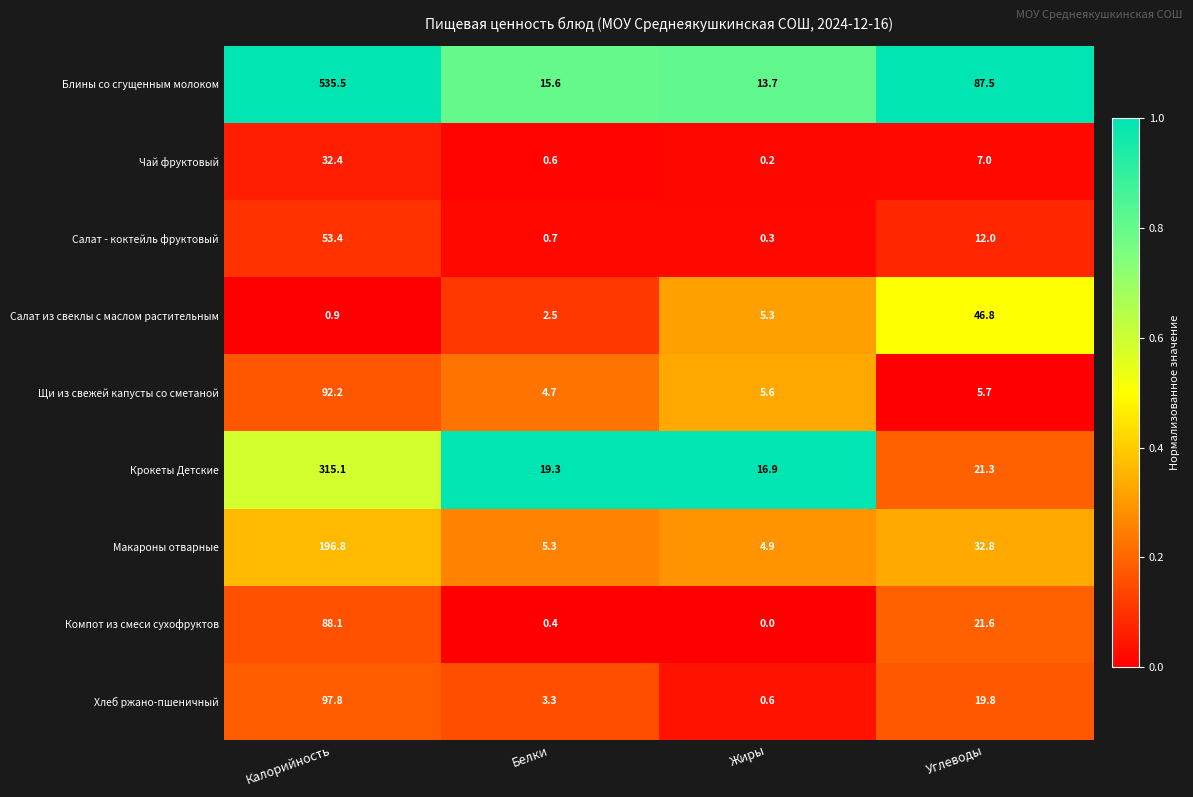

Which series changed the most between Жиры and Углеводы?

Блины со сгущенным молоком